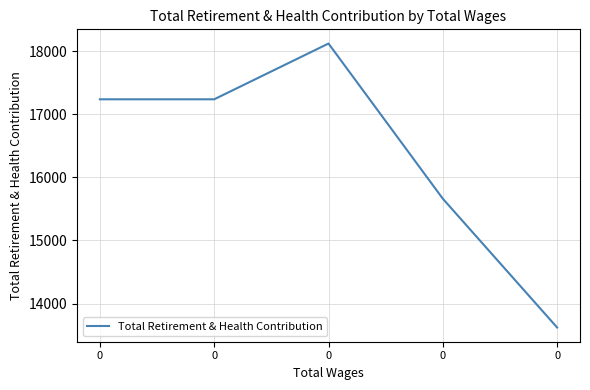

Approximately how many times larger is the value at 0 compared to 0?

0.9